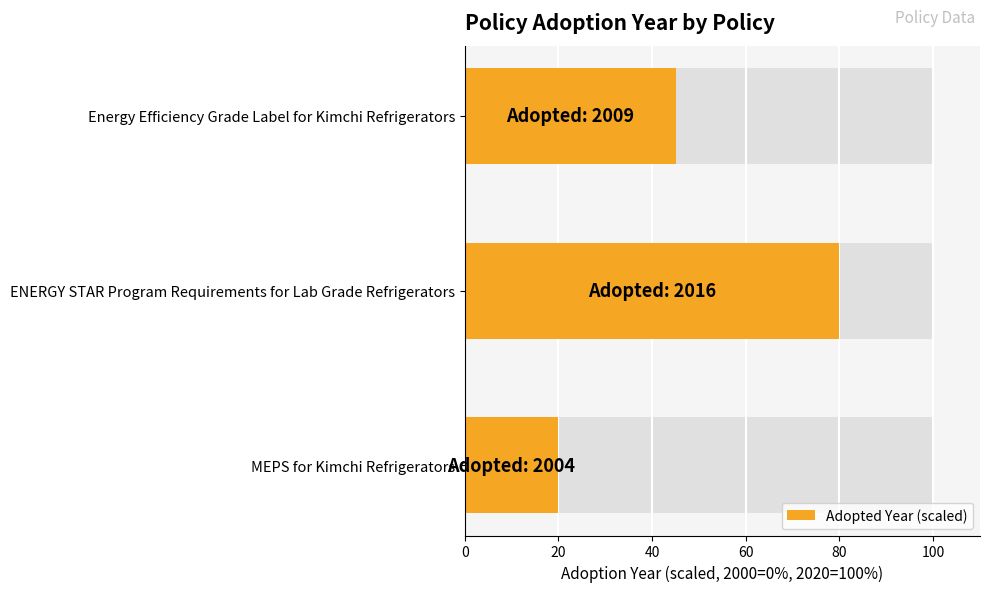

How many distinct data groups are displayed?

1